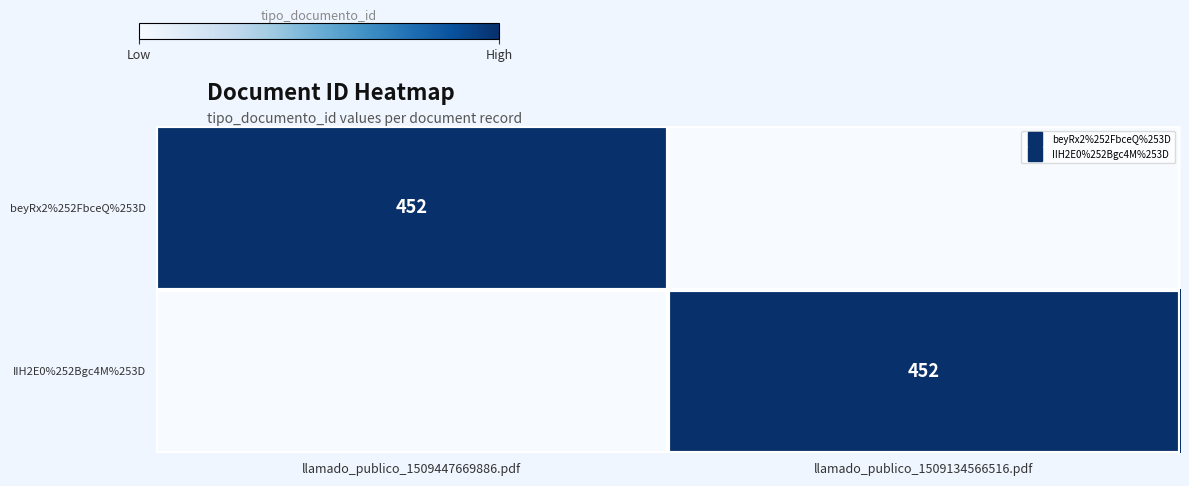

Rank the series at llamado_publico_1509447669886.pdf from lowest to highest value.

IIH2E0%252Bgc4M%253D, beyRx2%252FbceQ%253D